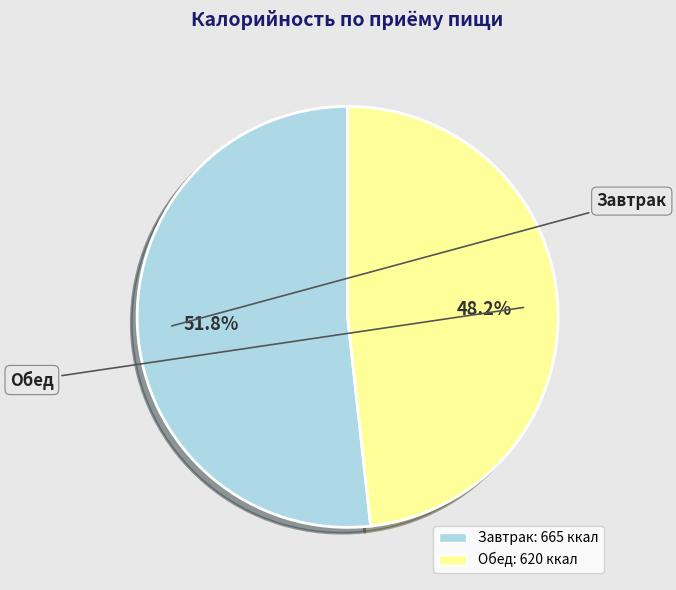

How much of the chart is everything except Завтрак?

48.2%